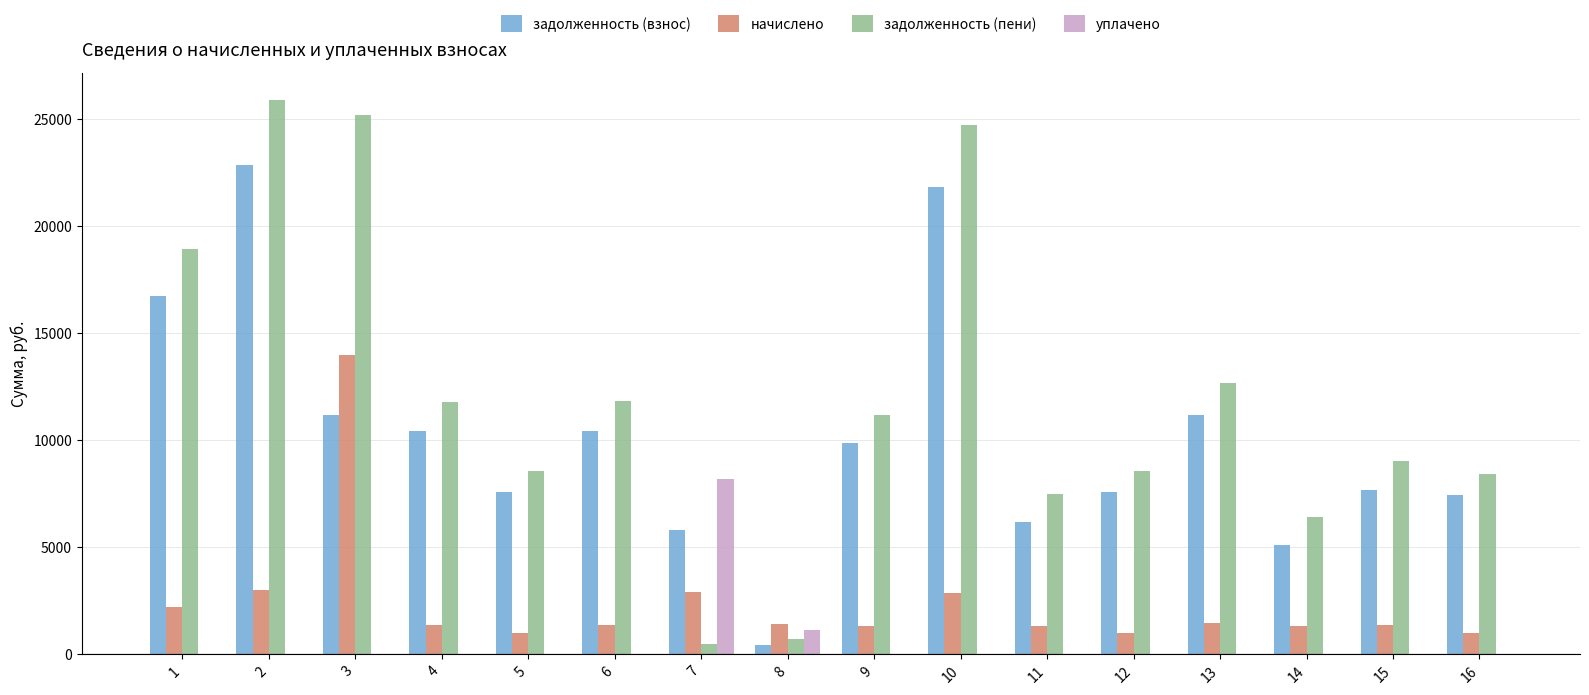

Which series has the widest spread of values?

задолженность (пени)